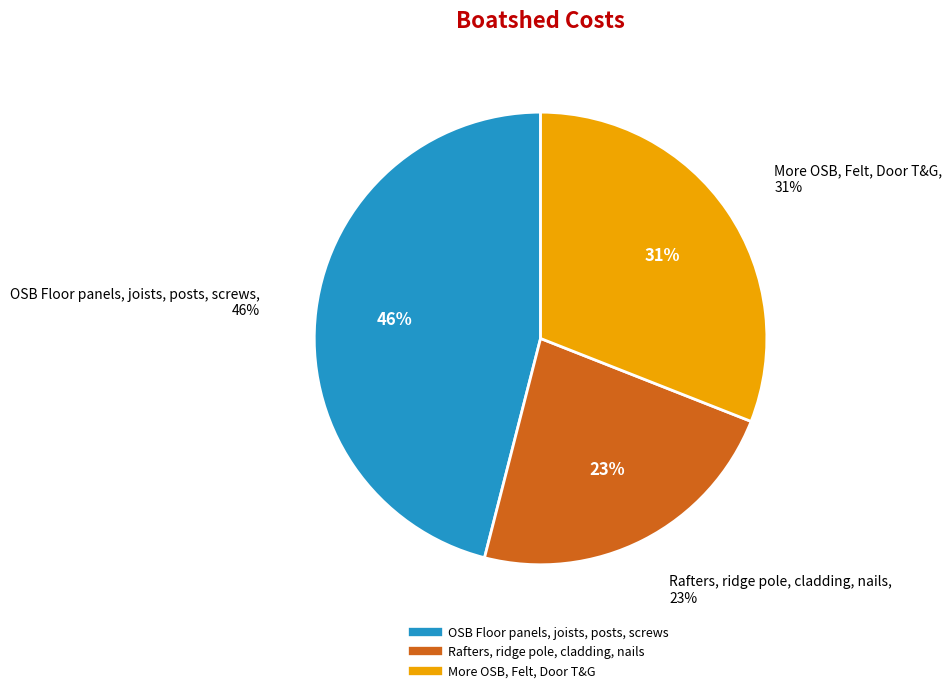

Is there any slice that represents more than half of the pie?

No